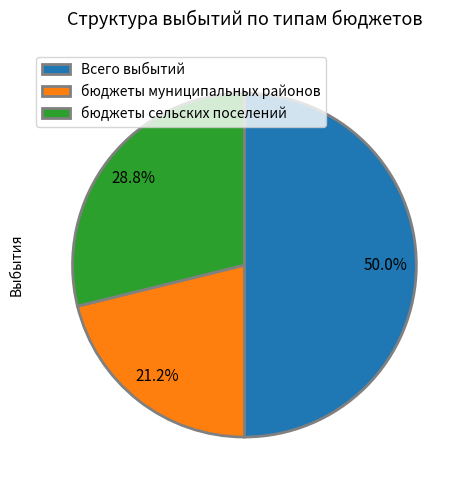

How many slices are in this pie chart?

3